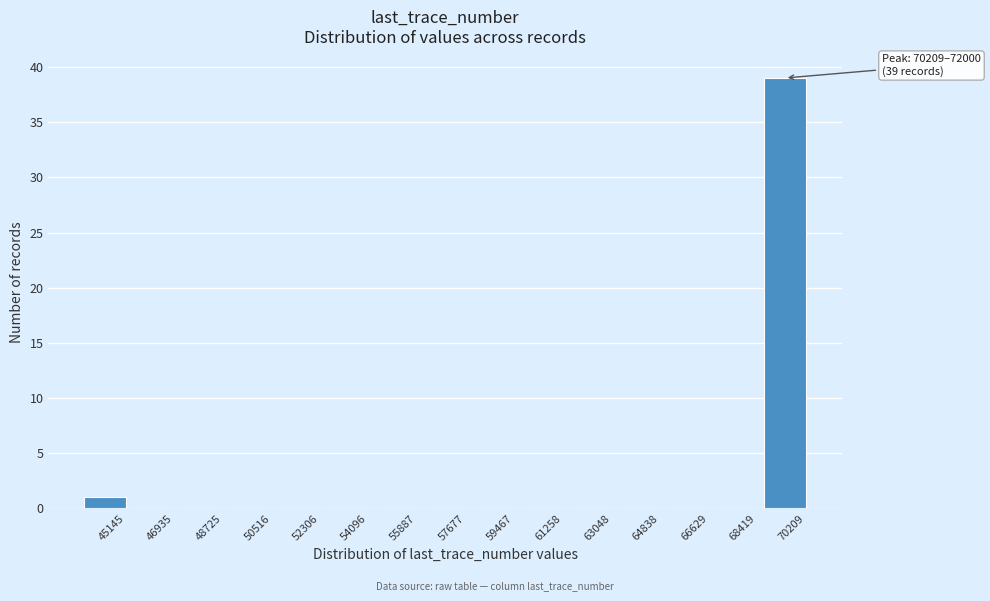

Reading left to right, extract all data points from this chart.

45145=1	46935=0	48725=0	50516=0	52306=0	54096=0	55887=0	57677=0	59467=0	61258=0	63048=0	64838=0	66629=0	68419=0	70209=39